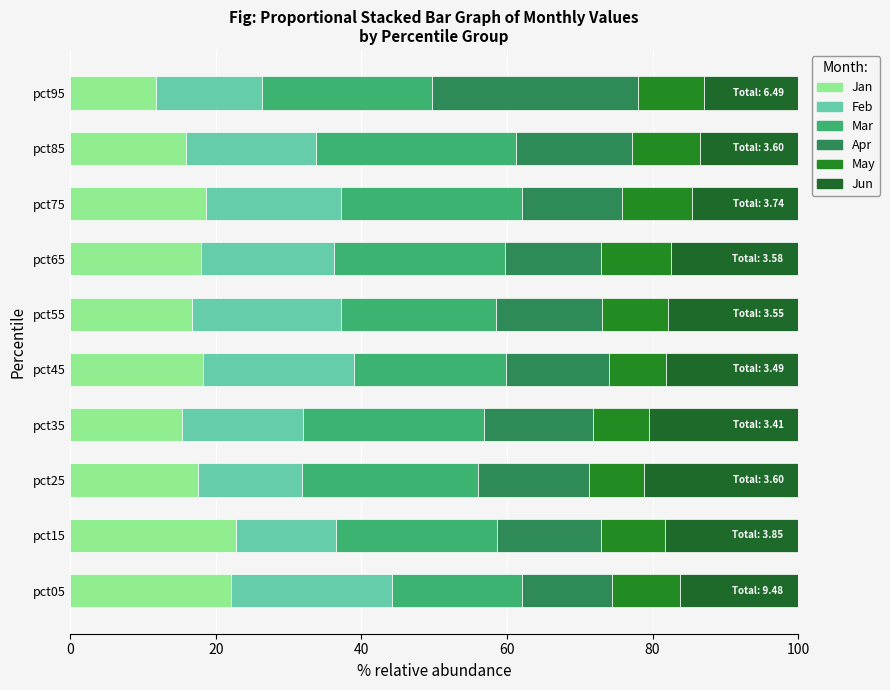

Count the number of data series in this chart.

6